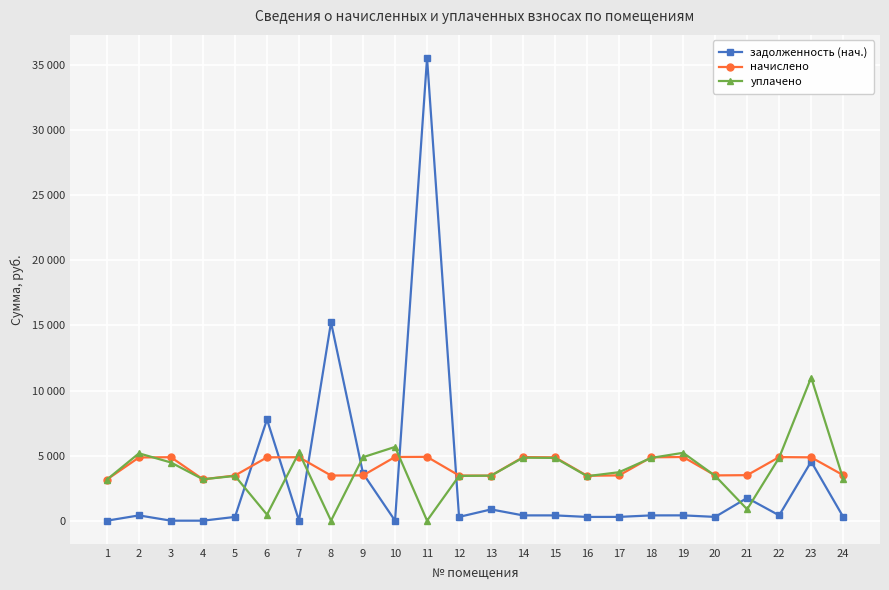

What is the sum of all уплачено values?

92790.8